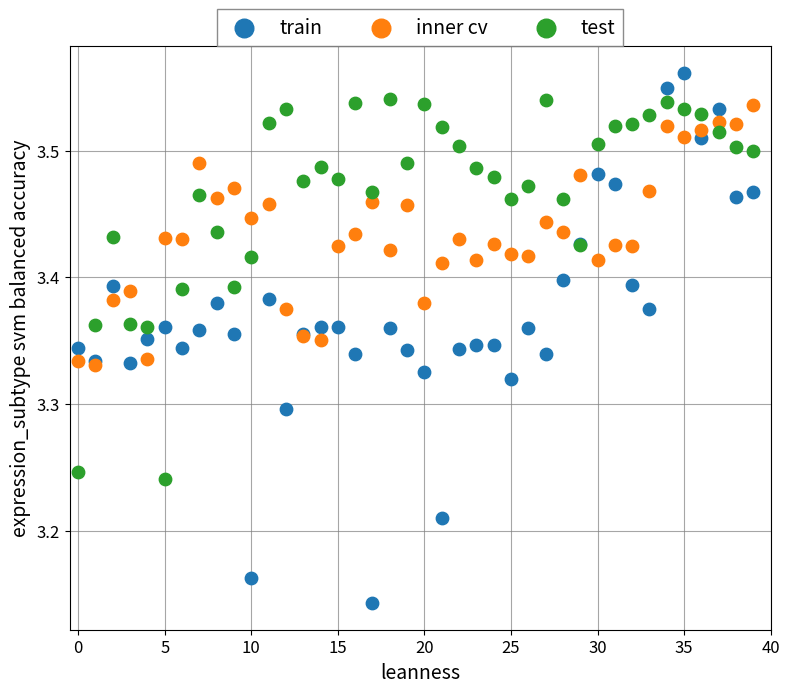

What are all the series names shown in the legend?

train, inner cv, test